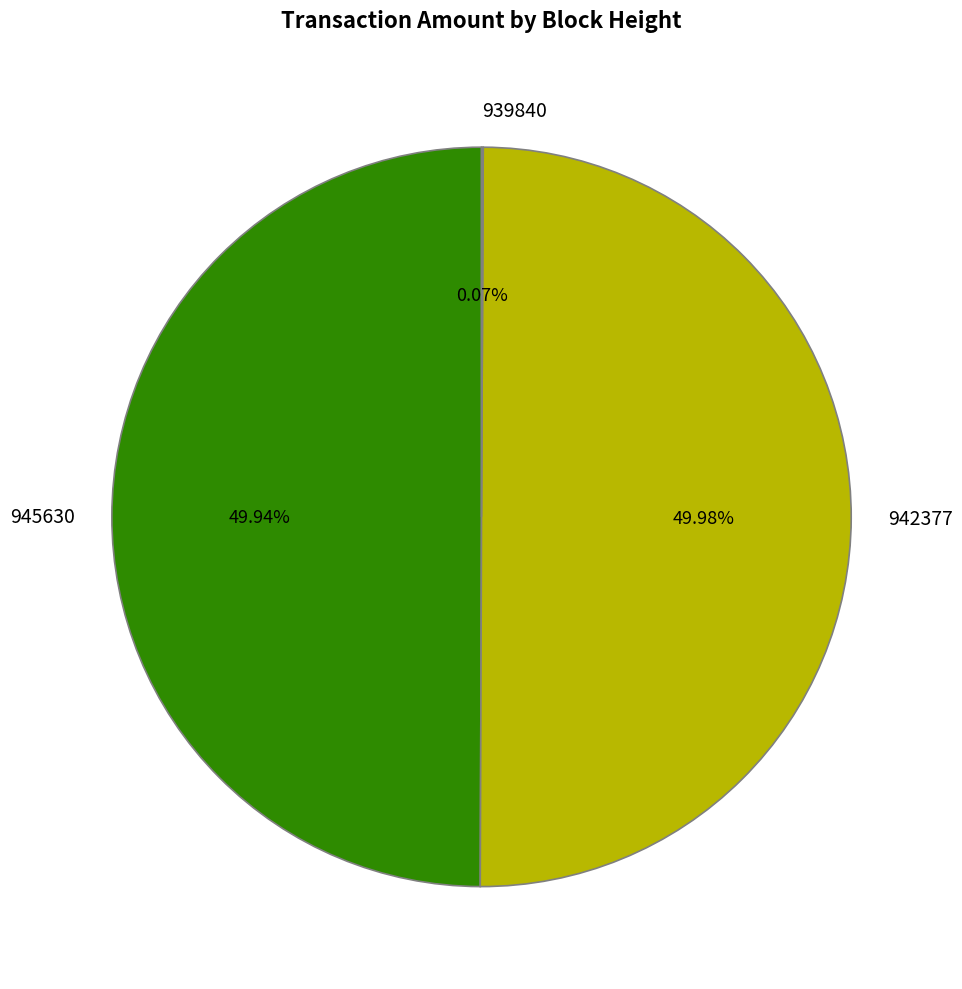

Combined, do 945630 and 942377 account for over 50%?

Yes